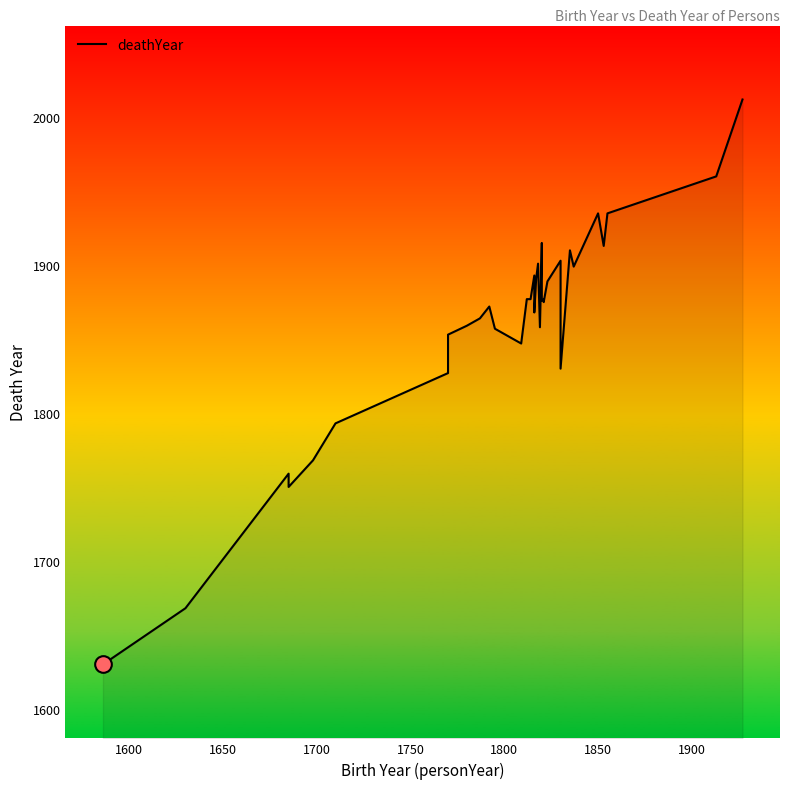

How many interior local valleys (lower than both neighbors) does the data have?

9